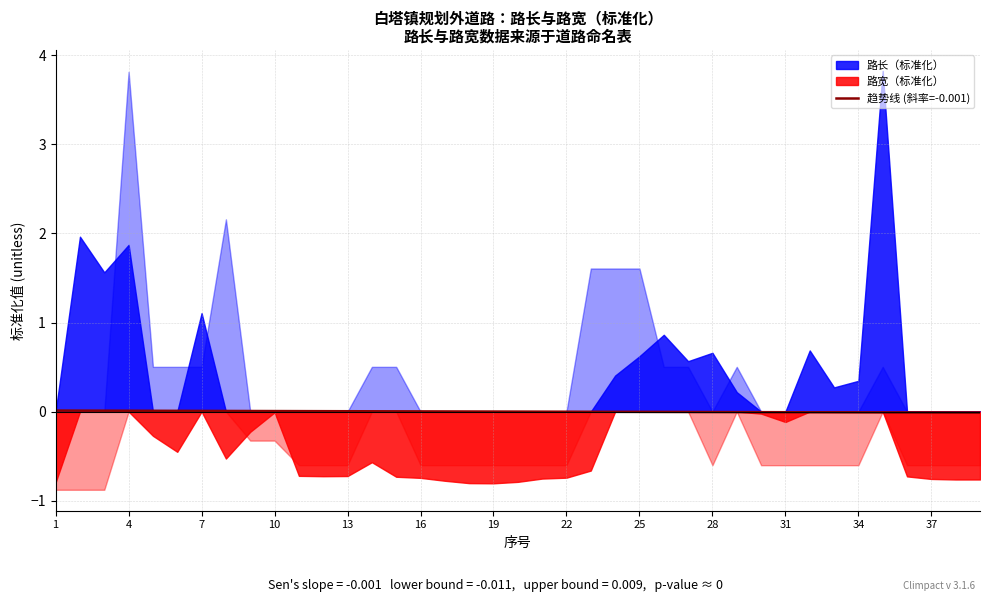

The chart shows a value of -0.0 at 23. True or false?

True